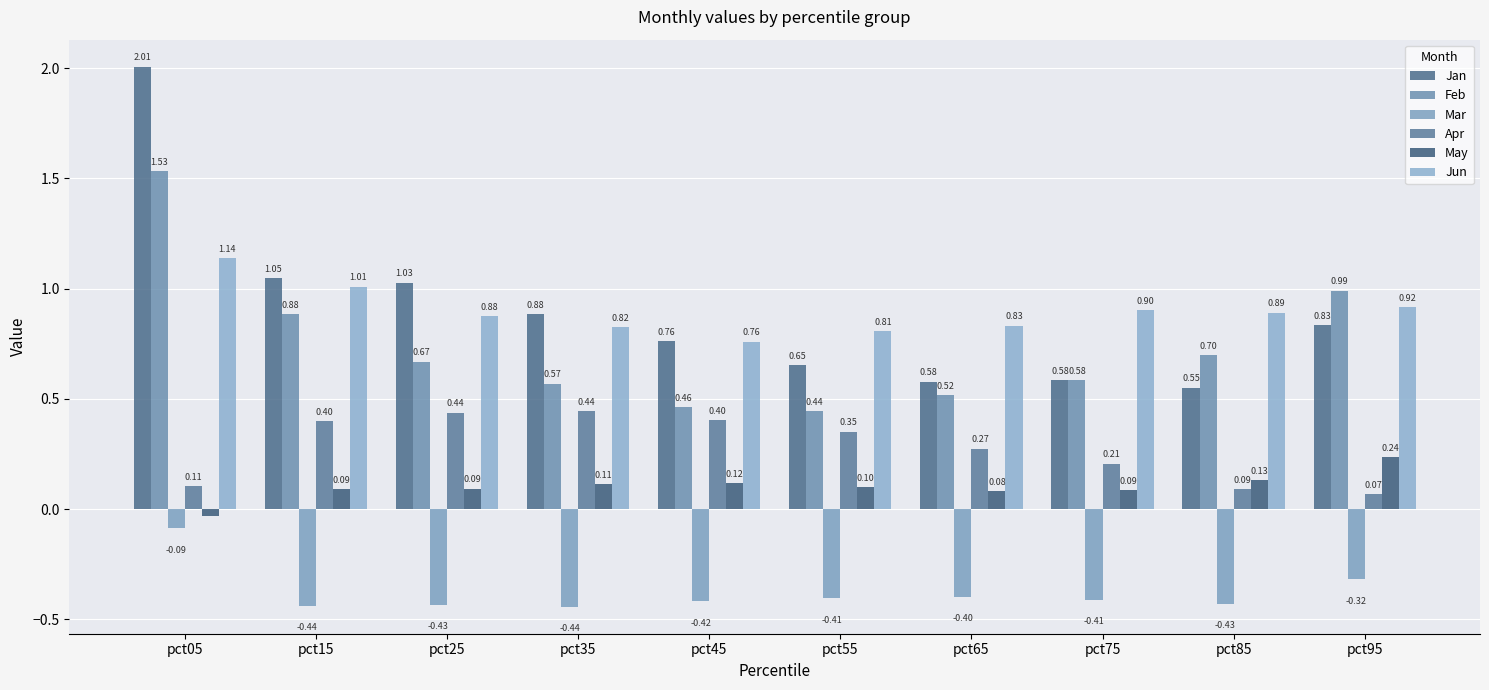

Are the bars grouped side by side (vs. stacked)?

Yes